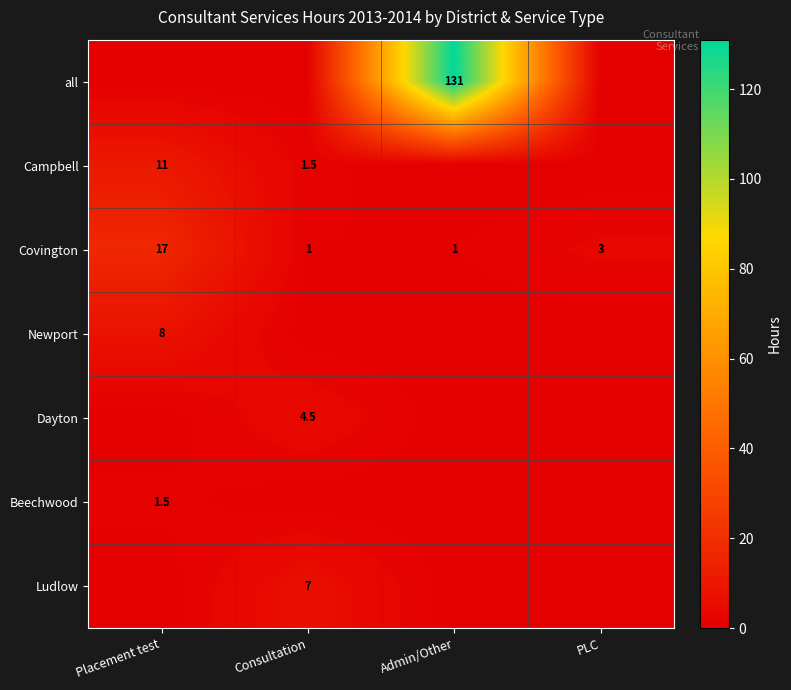

How many distinct data groups are displayed?

7